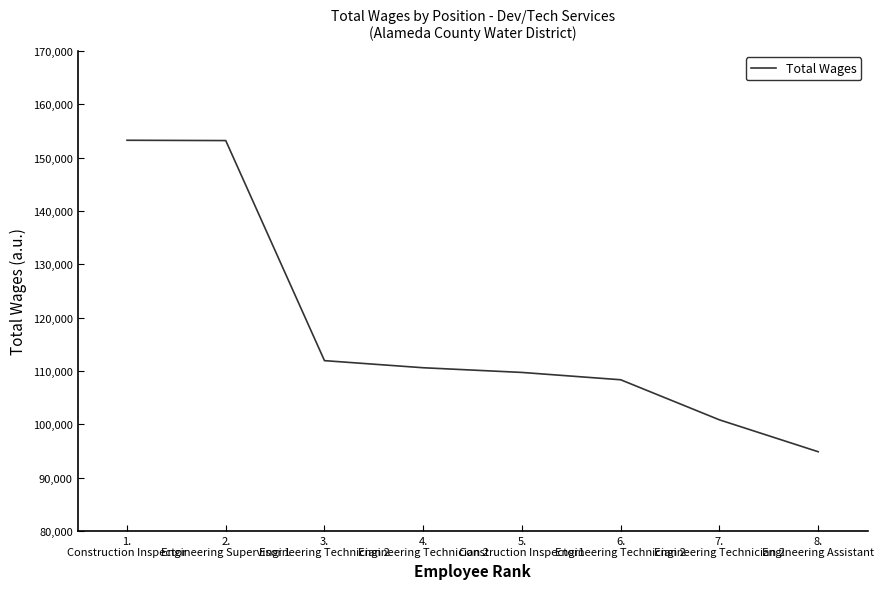

What position from the left is 2.
Engineering Supervisor 1?

2